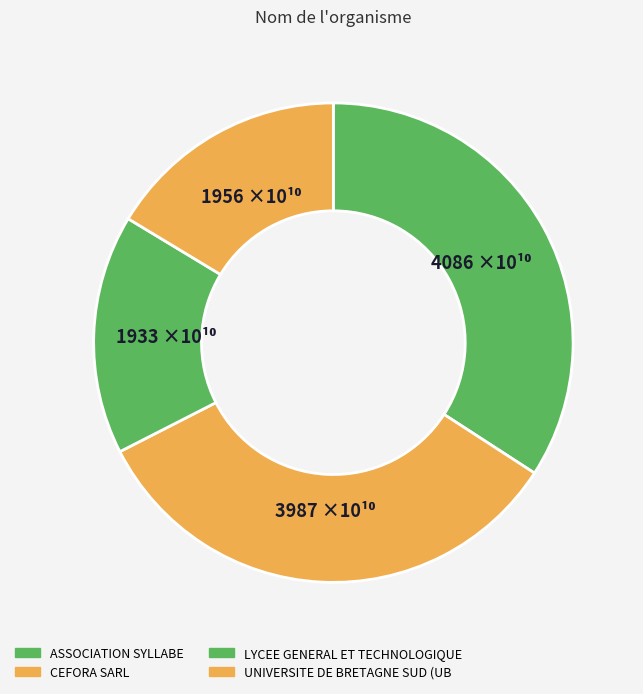

How many slices are in this pie chart?

4